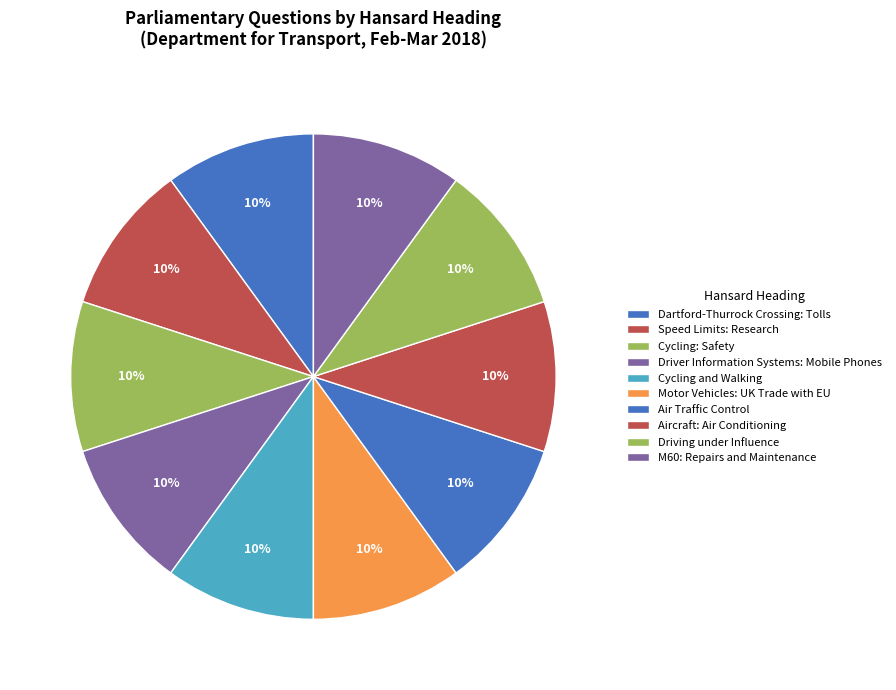

True or false: Dartford-Thurrock Crossing: Tolls accounts for 10% of the total.

True